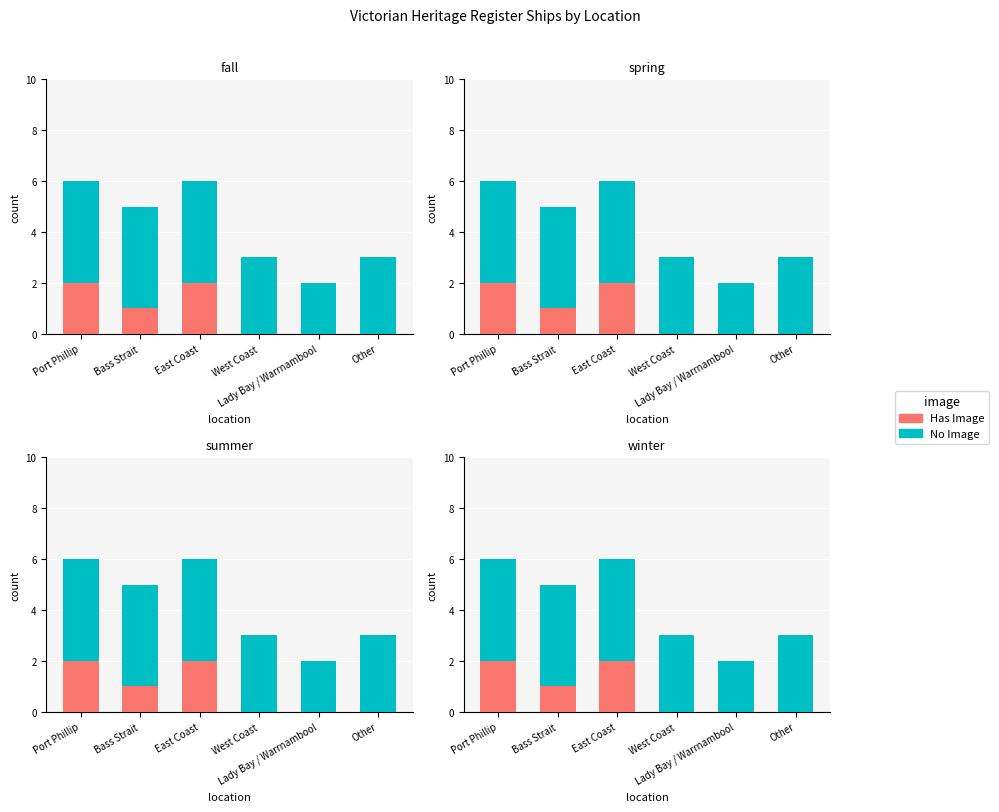

Reading right to left, transcribe all the data shown in this chart.

Has Image: Other=0	Lady Bay / Warrnambool=0	West Coast=0	East Coast=2	Bass Strait=1	Port Phillip=2
No Image: Other=3	Lady Bay / Warrnambool=2	West Coast=3	East Coast=4	Bass Strait=4	Port Phillip=4